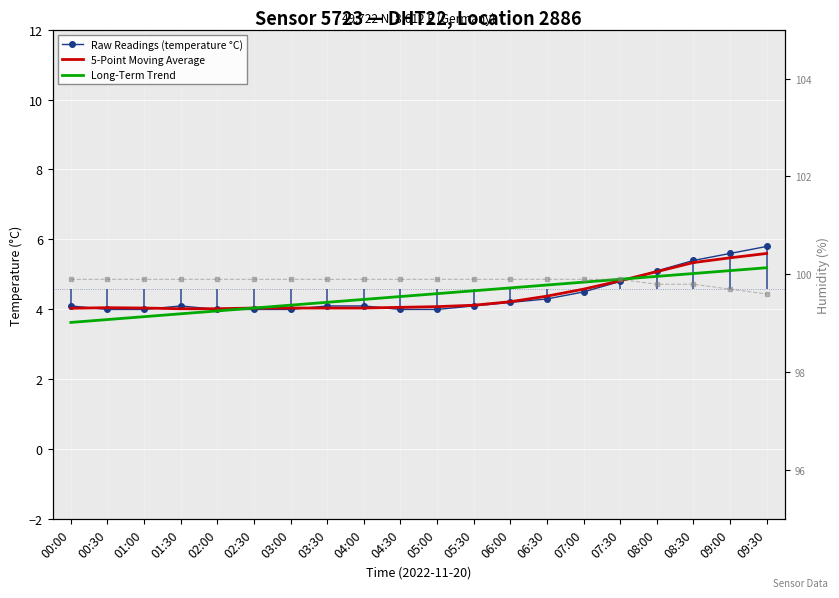

At which category does 5-Point Moving Average reach its first local peak?

00:30